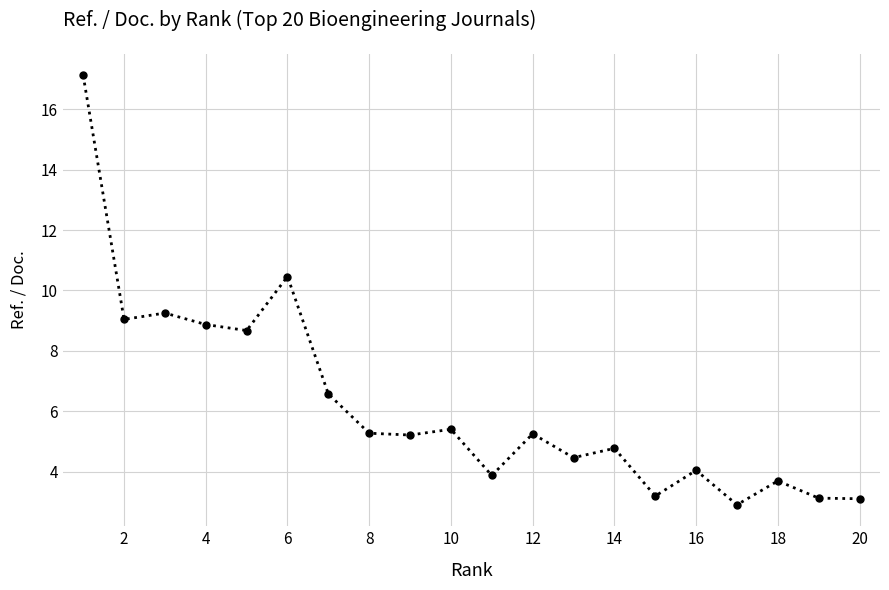

What is the average value?

6.2